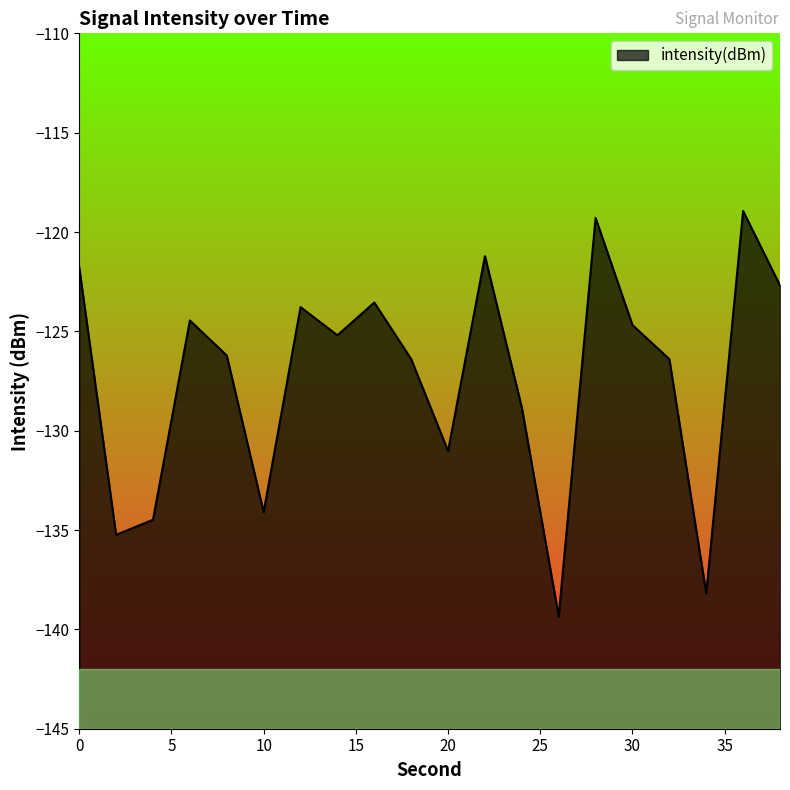

Reading left to right, what are all the values shown in this chart?

-121.8	-135.2	-134.5	-124.5	-126.2	-134.1	-123.8	-125.2	-123.5	-126.4	-131.0	-121.2	-128.8	-139.4	-119.3	-124.7	-126.4	-138.2	-118.9	-122.7